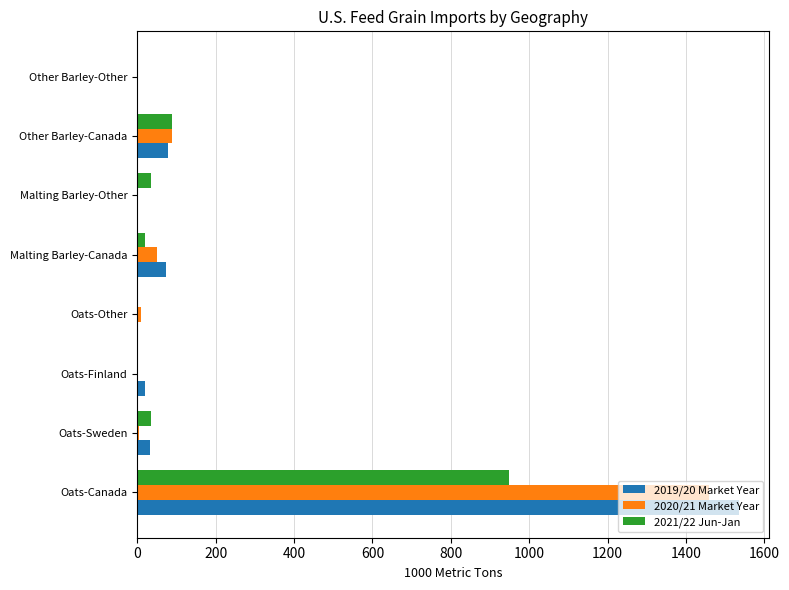

How many values in the 2020/21 Market Year series exceed 8?

4